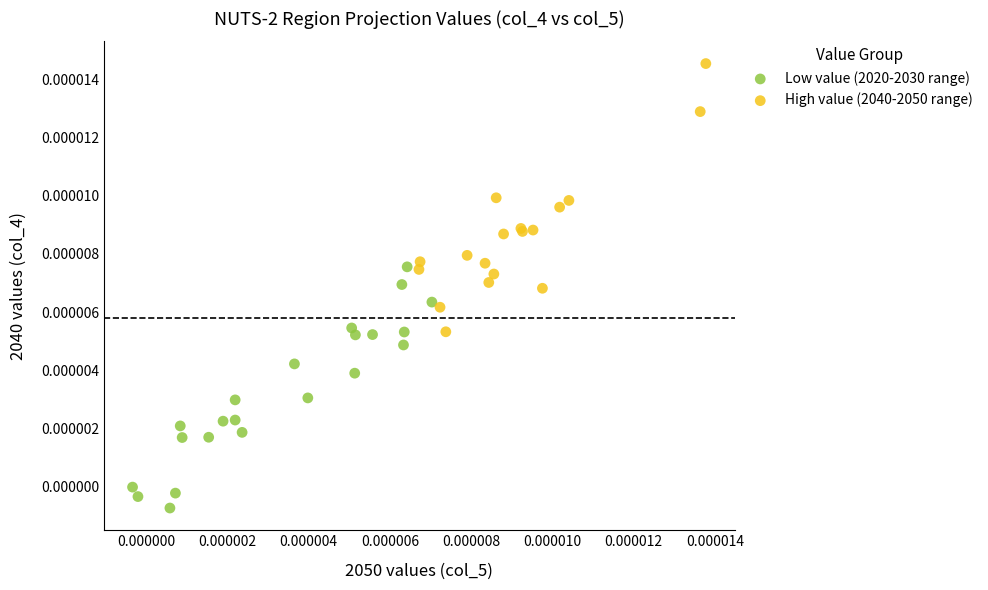

Which series reaches the maximum Y coordinate?

High value (2040-2050 range)